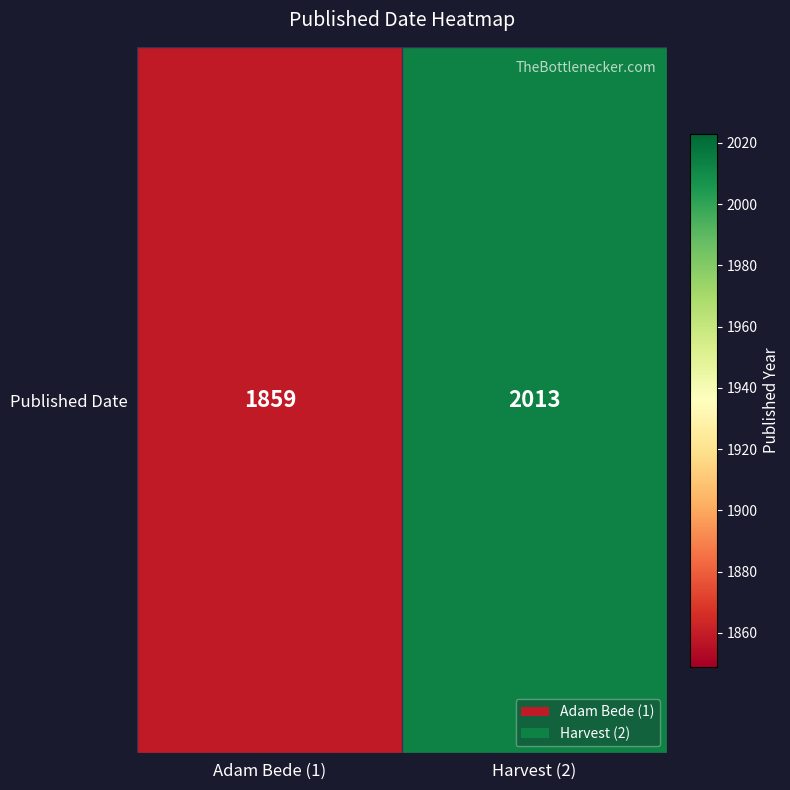

What is the minimum value shown in the chart?

1859